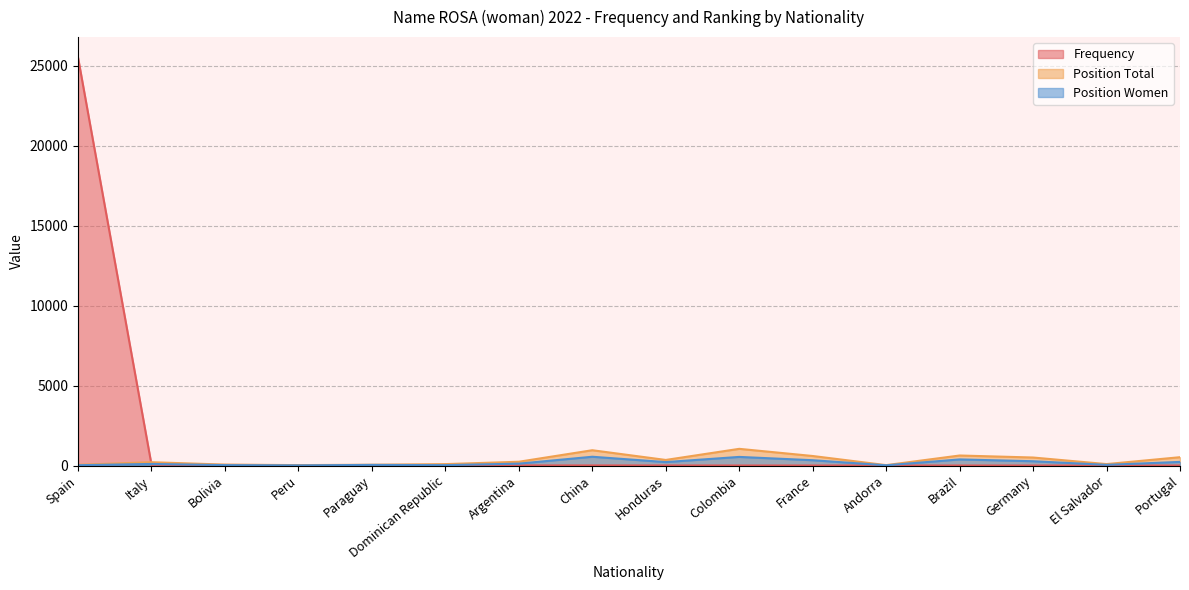

The value of Frequency at Italy is 87. True or false?

False